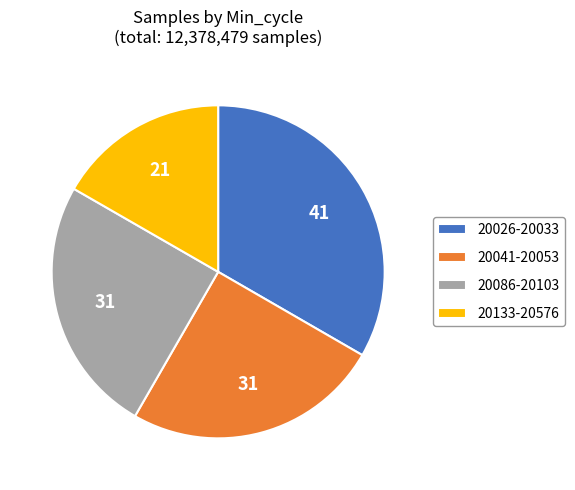

Which slice is the smallest?

20133-20576